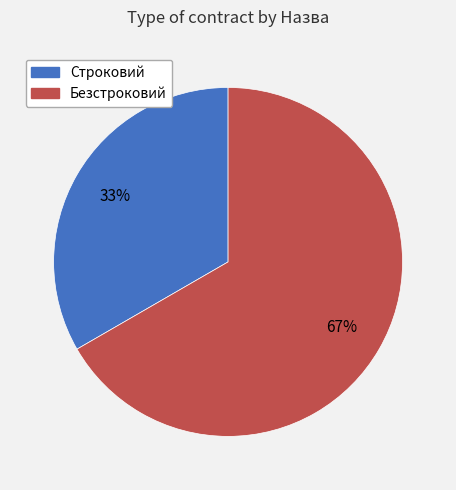

How many slices are in this pie chart?

2